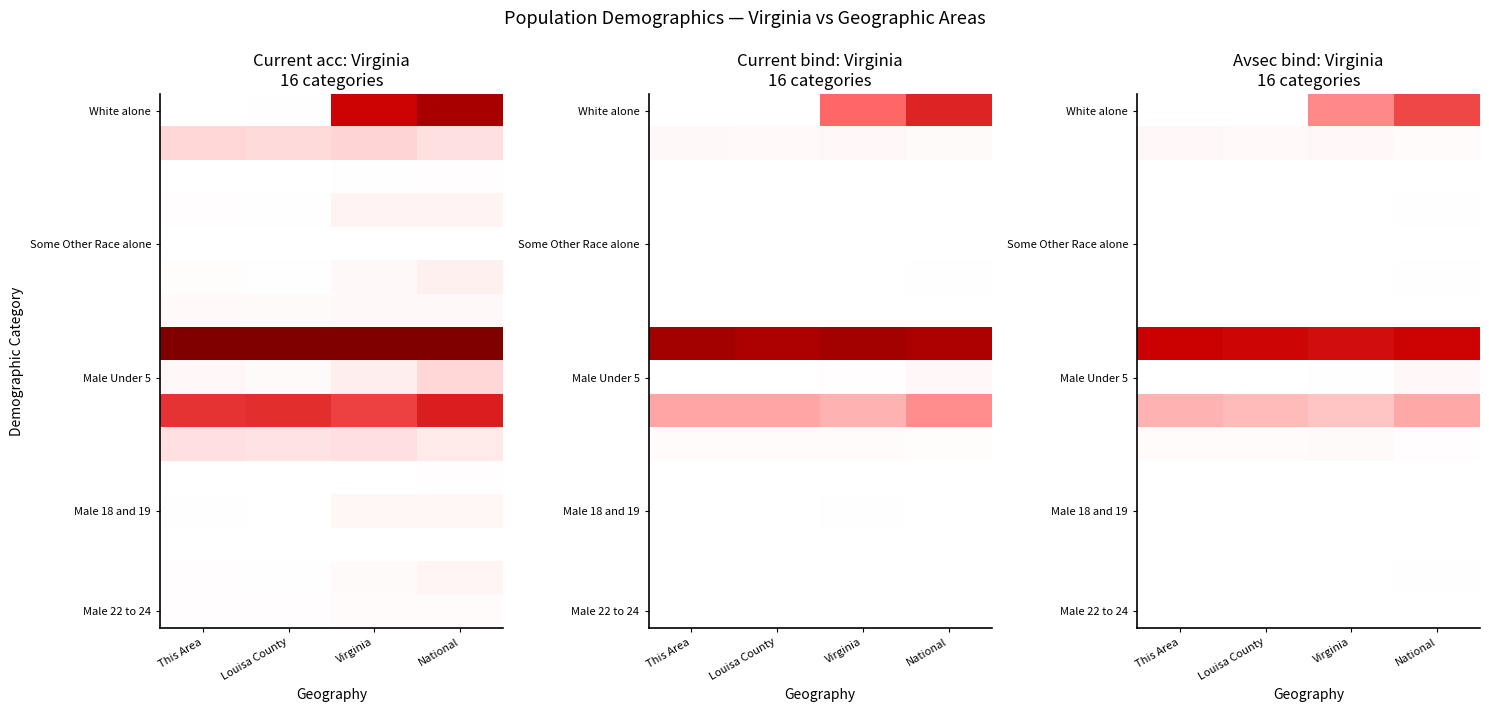

Which category has the highest value across all series?

This Area